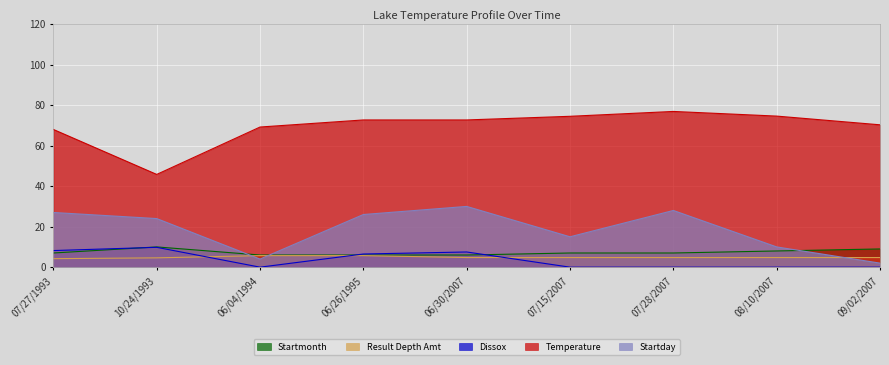

How many lines are shown in the chart?

5